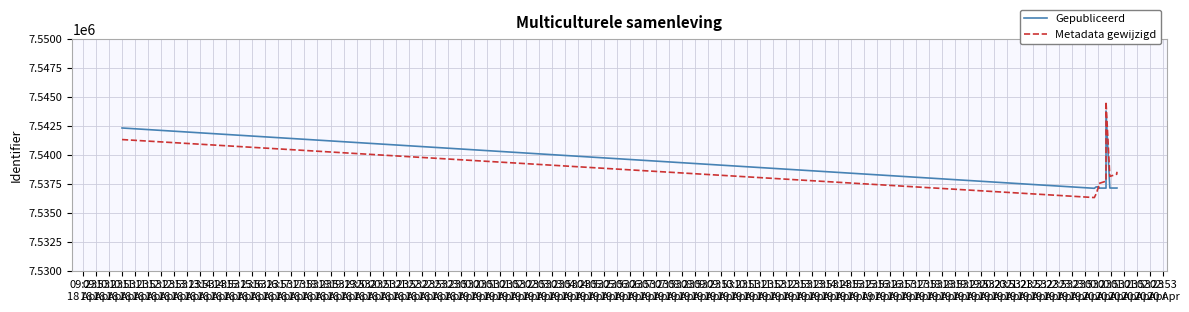

Which label corresponds to the largest value in the chart?

13:53
18 Apr